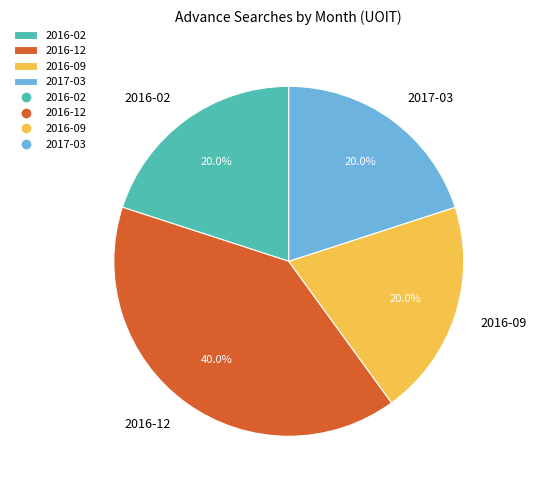

What is the total percentage of 2016-02 and 2016-12?

60.0%